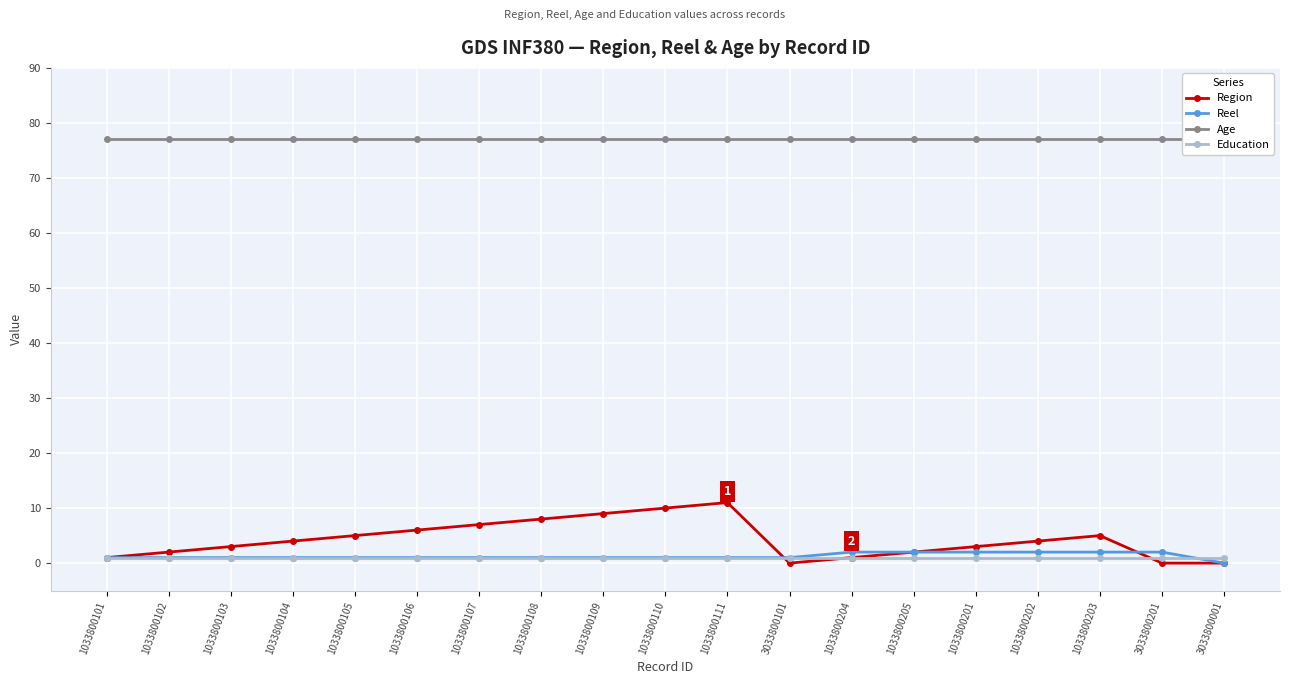

How many lines are shown in the chart?

4